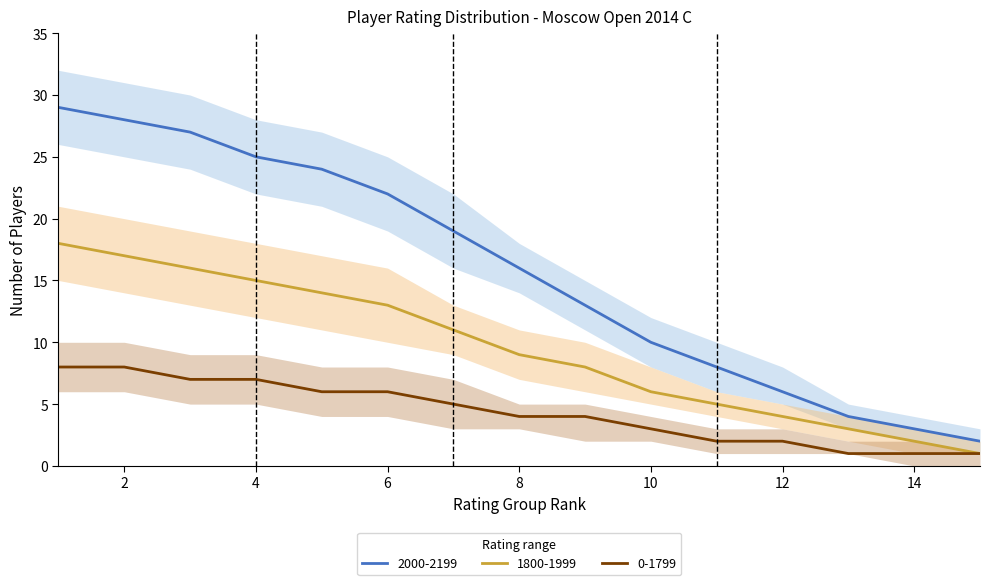

List the labels in order of 2000-2199 value, smallest first.

15, 14, 13, 12, 11, 10, 9, 8, 7, 6, 5, 4, 3, 2, 1